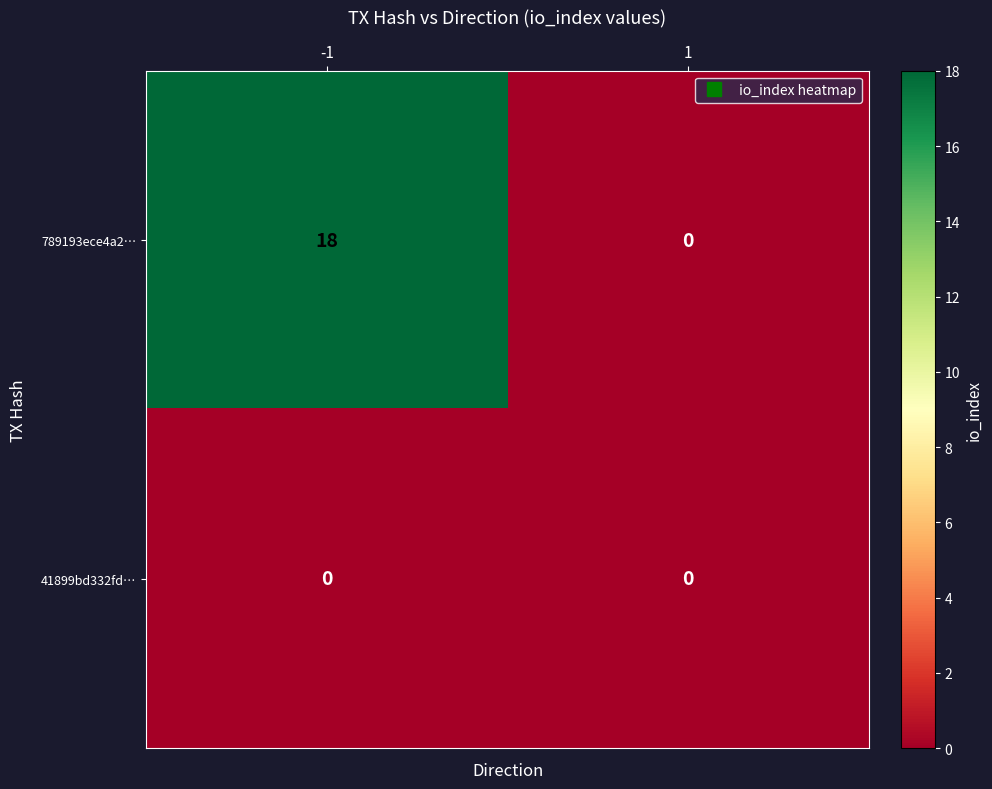

List the series in order of their overall mean, highest first.

789193ece4a2…, 41899bd332fd…